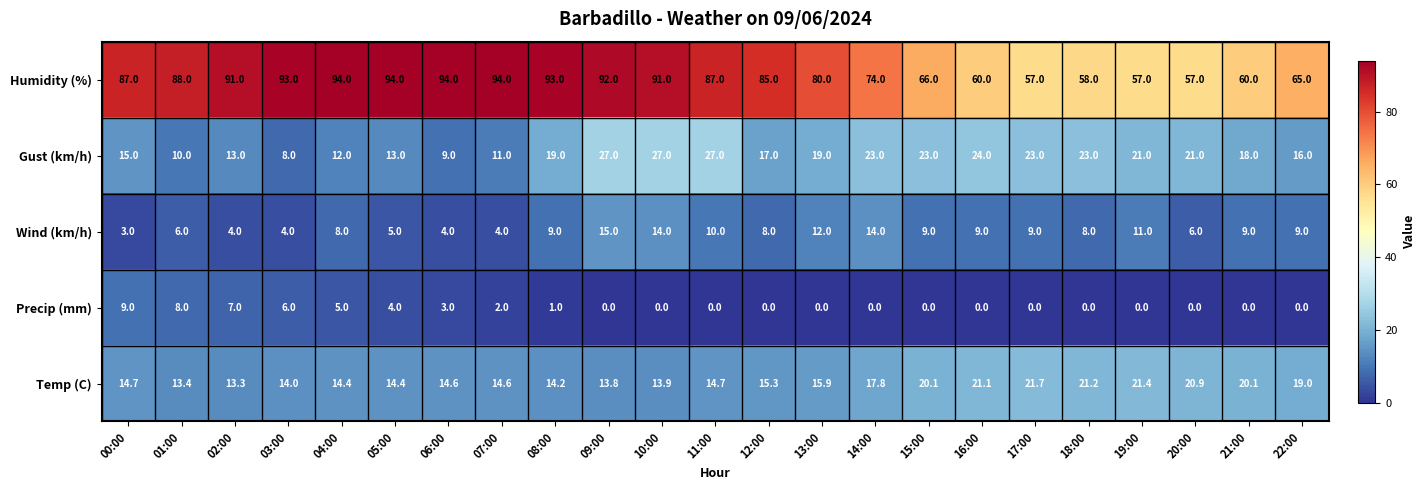

The Gust (km/h) series shows 30.5 at 08:00. True or false?

False